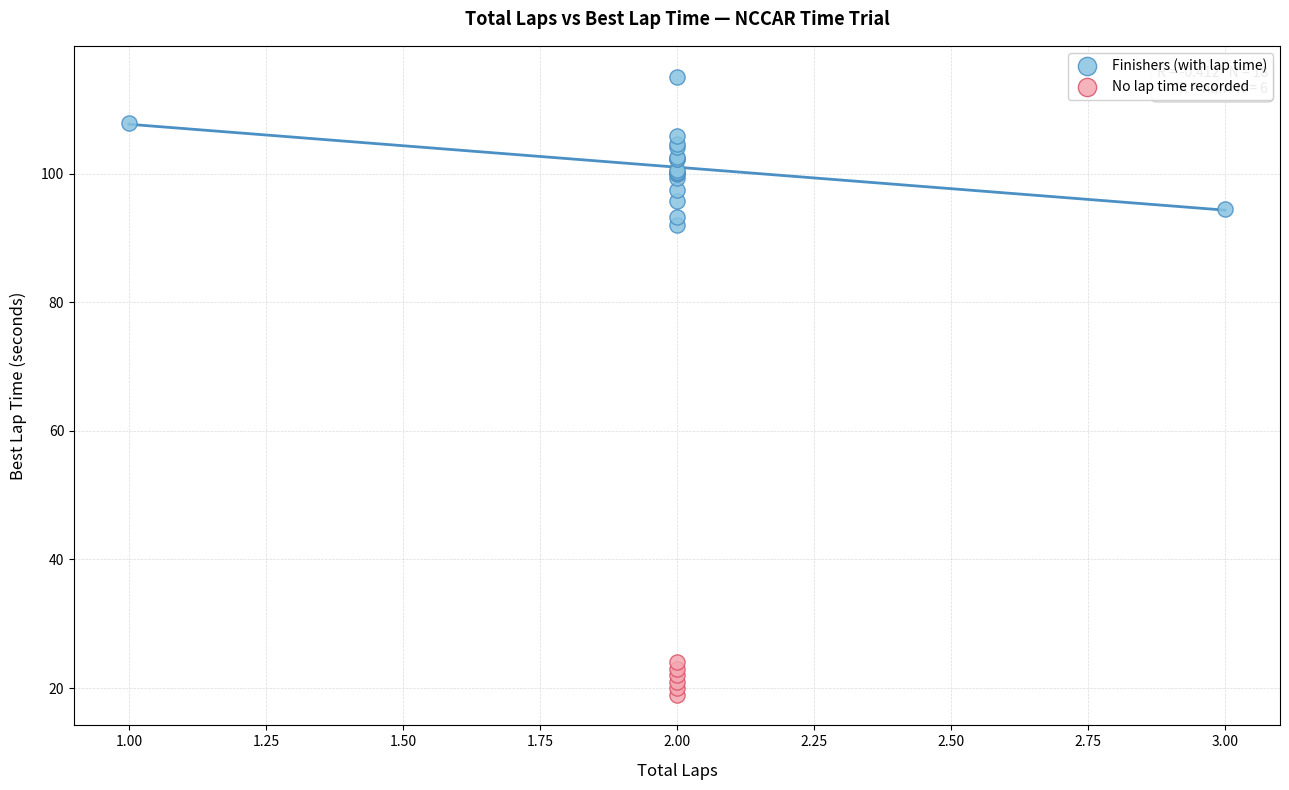

Which series contains the lowest Y value?

No lap time recorded